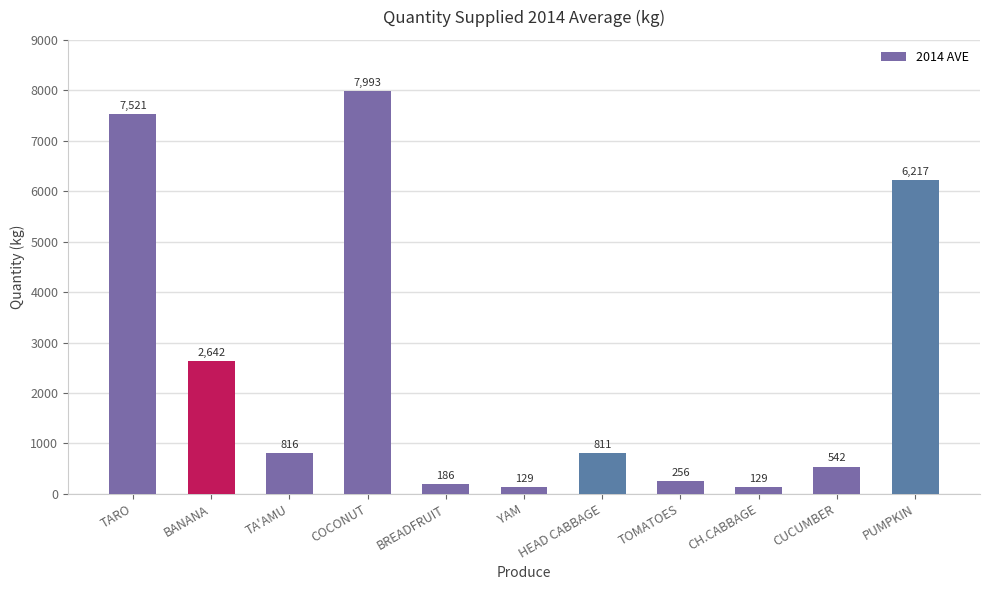

What is the label of the 8th bar from the left?

TOMATOES